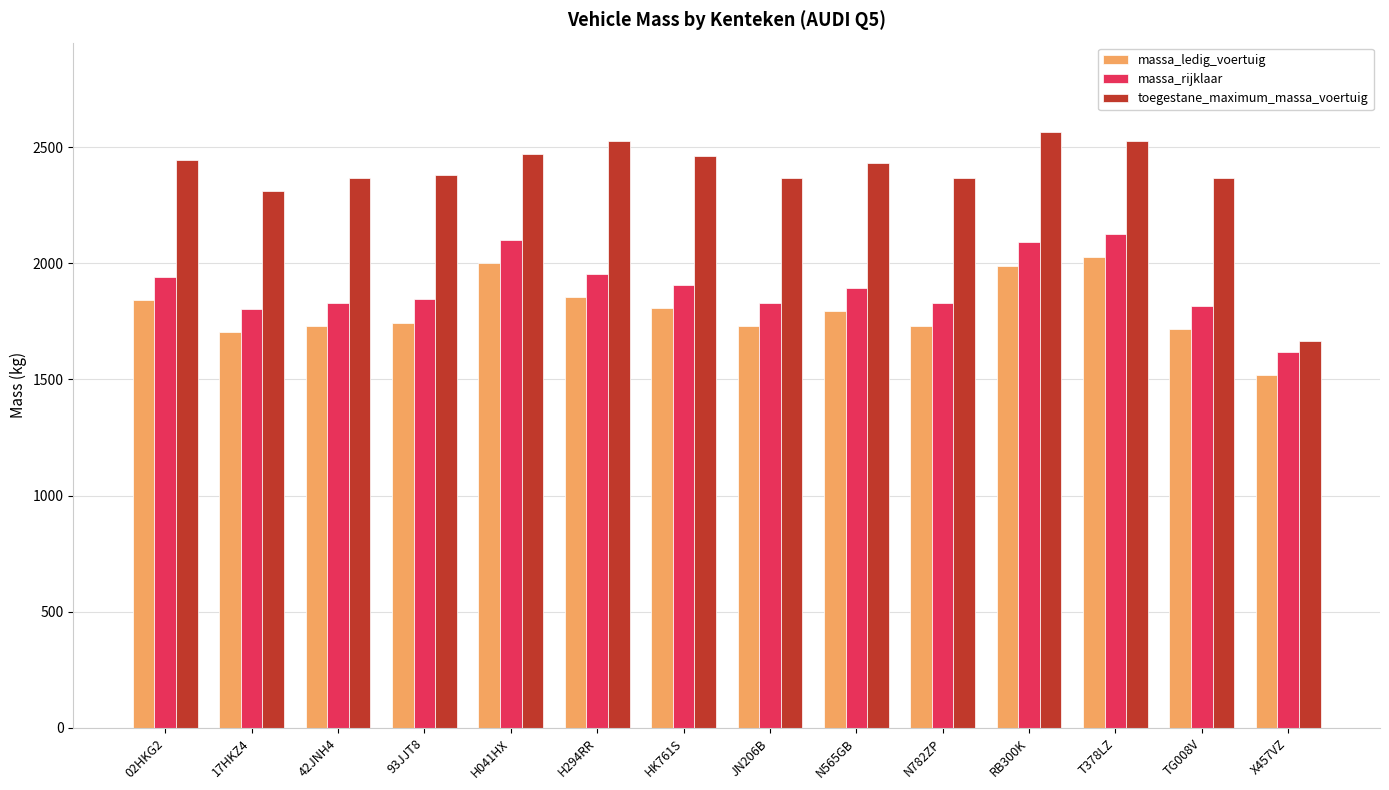

Which category has the lowest value in the massa_ledig_voertuig series?

X457VZ